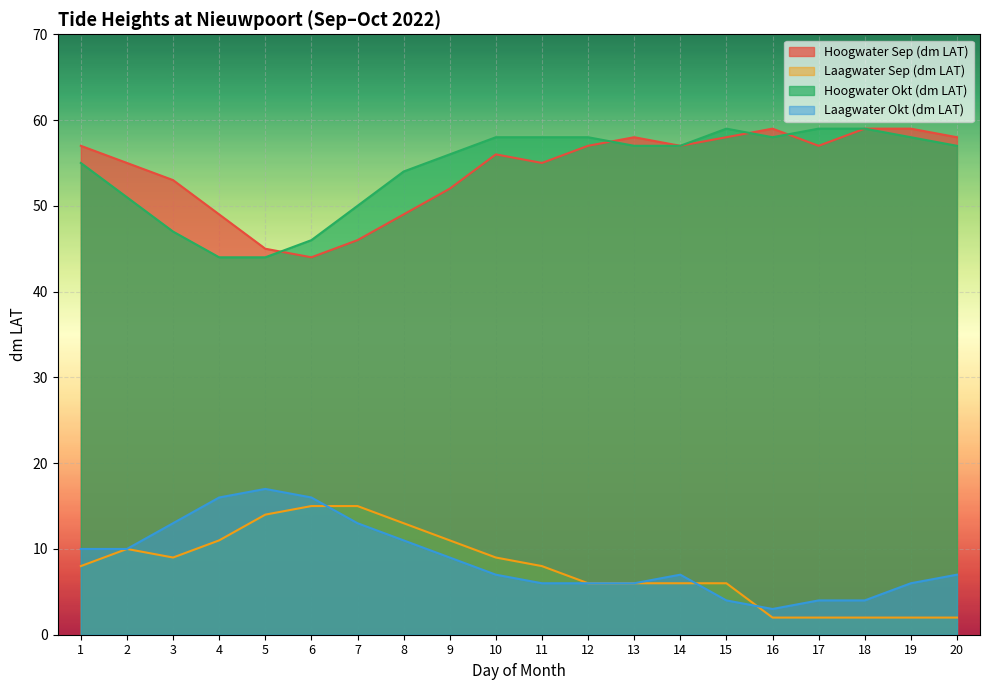

The value of Laagwater Sep (dm LAT) at 15 is 9. True or false?

False